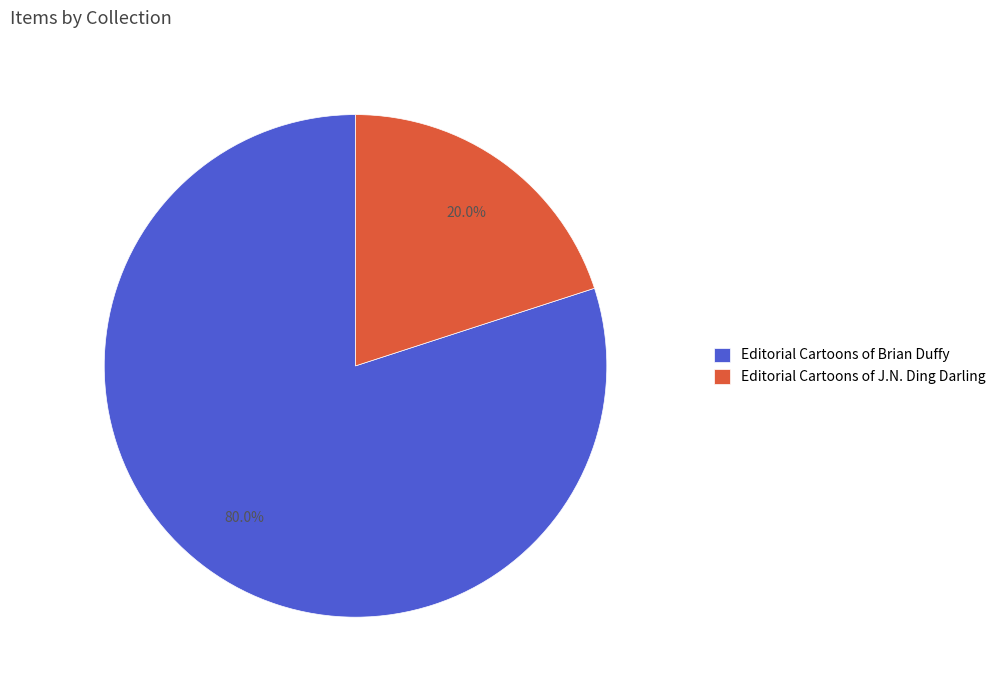

Which slice is the largest?

Editorial Cartoons of Brian Duffy